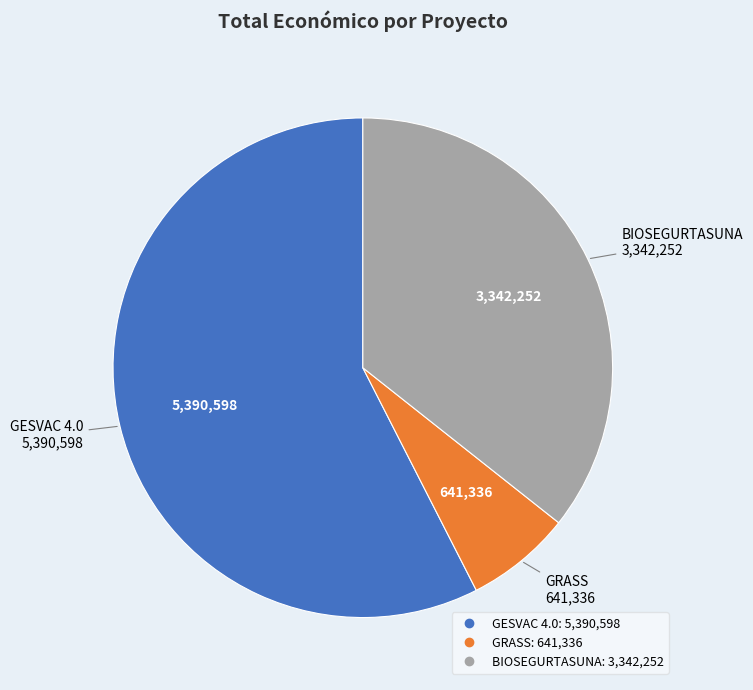

Is the sum of GESVAC 4.0 and BIOSEGURTASUNA greater than half?

Yes